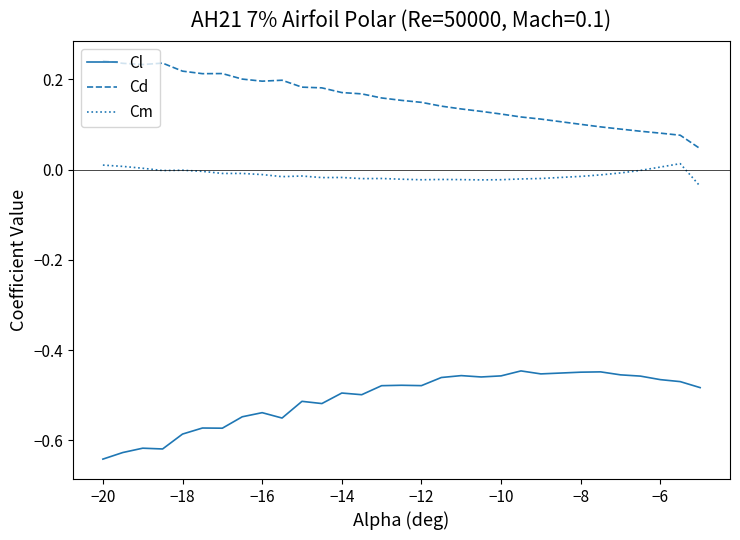

Does the chart have visible grid lines?

No